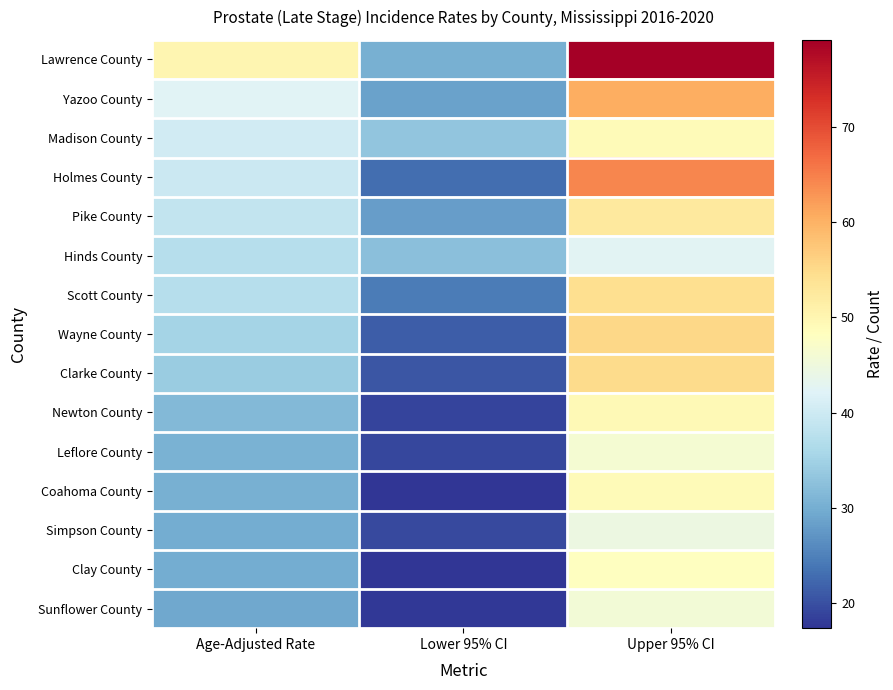

Reading right to left, extract all data points from this chart.

Lawrence County: Upper 95% CI=79.1	Lower 95% CI=30.3	Age-Adjusted Rate=50.1
Yazoo County: Upper 95% CI=60.4	Lower 95% CI=28.7	Age-Adjusted Rate=42.4
Madison County: Upper 95% CI=49.2	Lower 95% CI=33.1	Age-Adjusted Rate=40.5
Holmes County: Upper 95% CI=64.3	Lower 95% CI=23.0	Age-Adjusted Rate=39.8
Pike County: Upper 95% CI=52.5	Lower 95% CI=28.2	Age-Adjusted Rate=38.8
Hinds County: Upper 95% CI=42.5	Lower 95% CI=32.5	Age-Adjusted Rate=37.3
Scott County: Upper 95% CI=54.4	Lower 95% CI=24.5	Age-Adjusted Rate=37.3
Wayne County: Upper 95% CI=55.4	Lower 95% CI=21.3	Age-Adjusted Rate=35.3
Clarke County: Upper 95% CI=54.8	Lower 95% CI=20.7	Age-Adjusted Rate=34.2
Newton County: Upper 95% CI=49.4	Lower 95% CI=19.0	Age-Adjusted Rate=31.4
Leflore County: Upper 95% CI=46.3	Lower 95% CI=19.2	Age-Adjusted Rate=30.5
Coahoma County: Upper 95% CI=49.0	Lower 95% CI=17.5	Age-Adjusted Rate=30.3
Simpson County: Upper 95% CI=44.5	Lower 95% CI=19.4	Age-Adjusted Rate=29.8
Clay County: Upper 95% CI=48.2	Lower 95% CI=17.4	Age-Adjusted Rate=29.7
Sunflower County: Upper 95% CI=45.7	Lower 95% CI=17.8	Age-Adjusted Rate=29.3